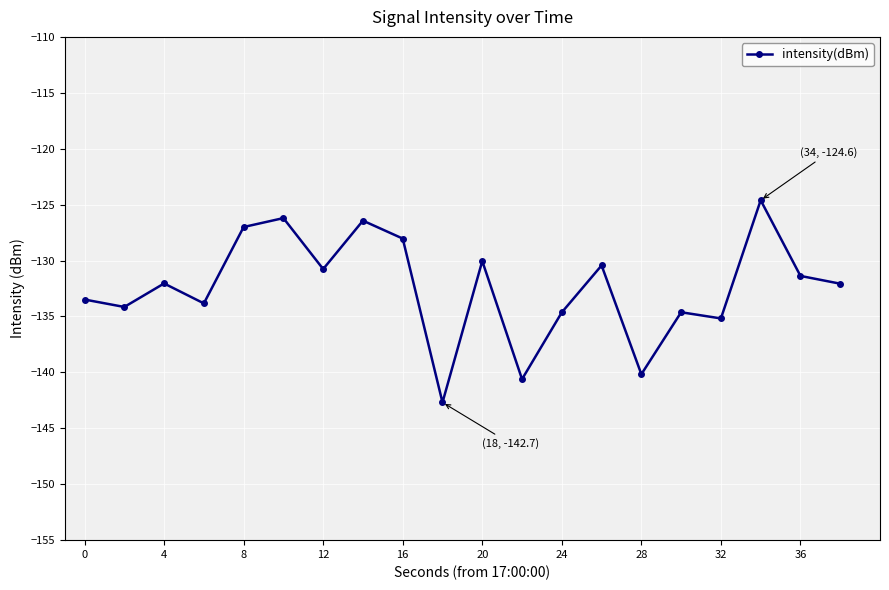

What is the smallest value displayed?

-142.7